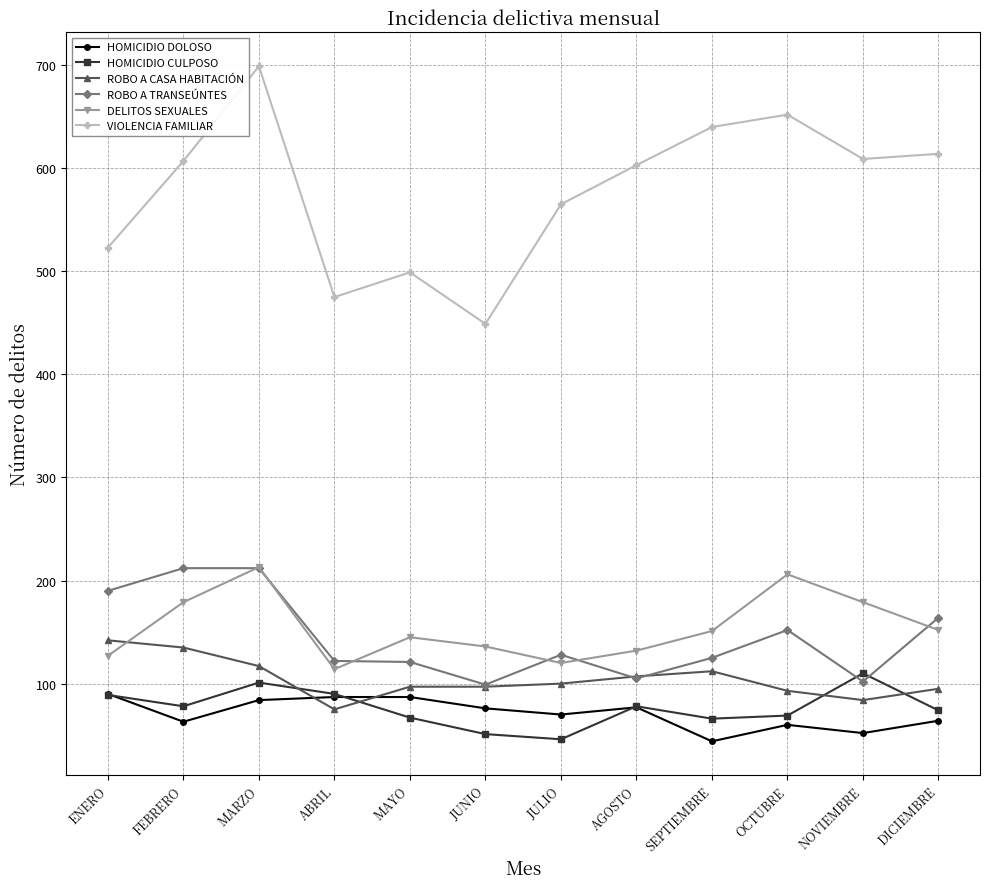

What is the greatest value displayed?

699